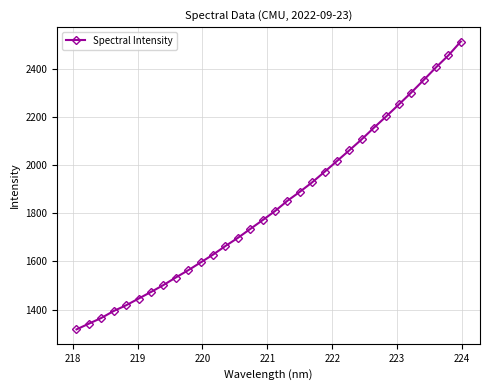

What is the value of the 20th point from the left?

1928.1